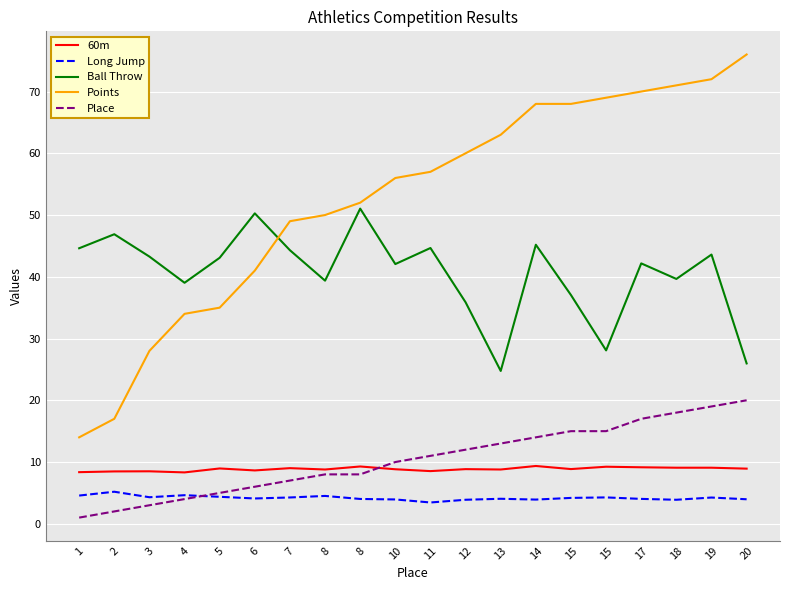

True or false: Place and Points intersect in this chart.

False